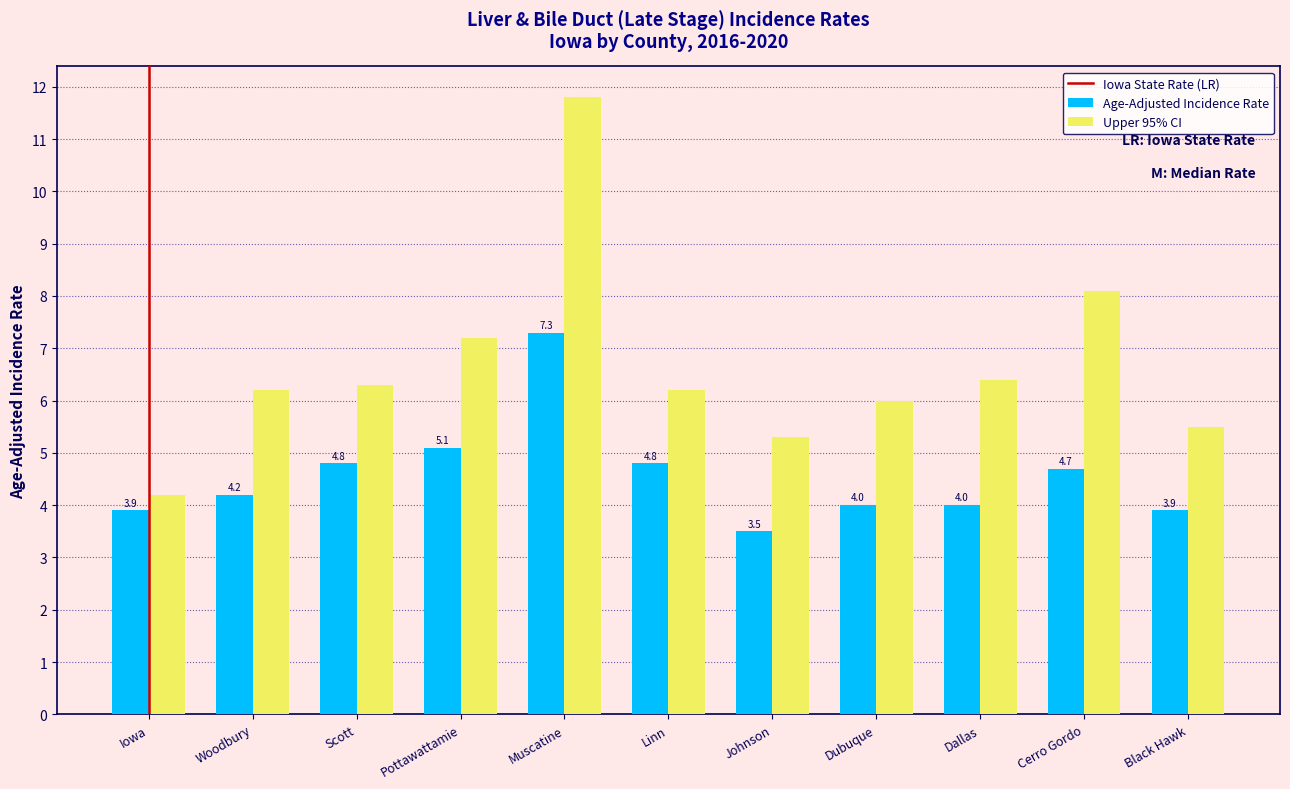

How many categories are shown in the chart?

11